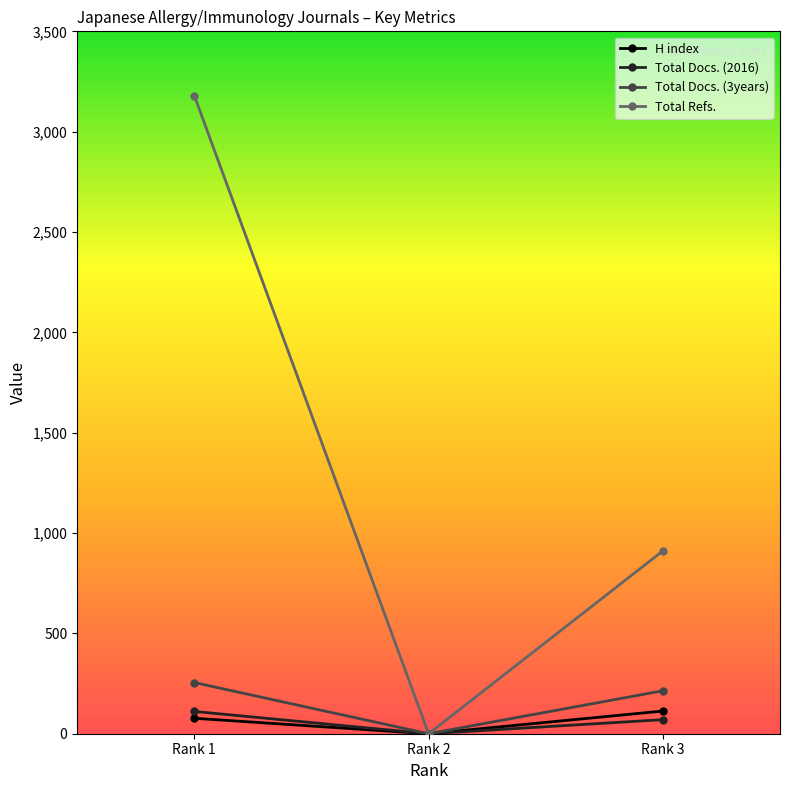

What is the maximum value for Total Docs. (3years)?

255